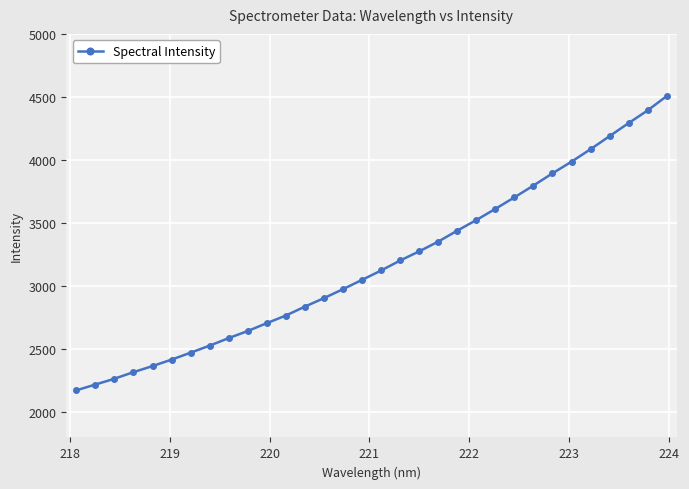

True or false: the data has more than 2 interior local peaks.

False